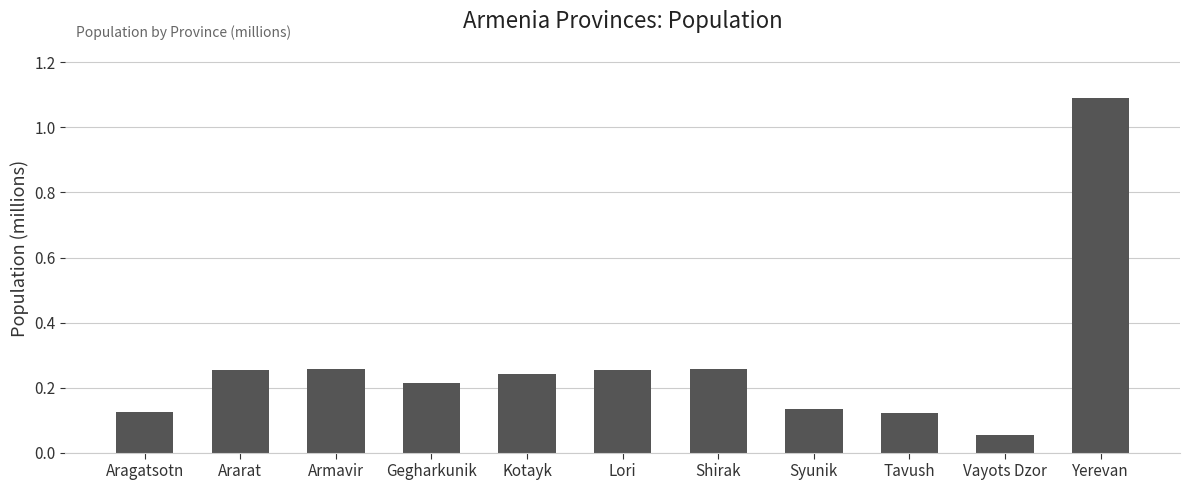

What is the sum of the values at Syunik and Shirak?

0.4